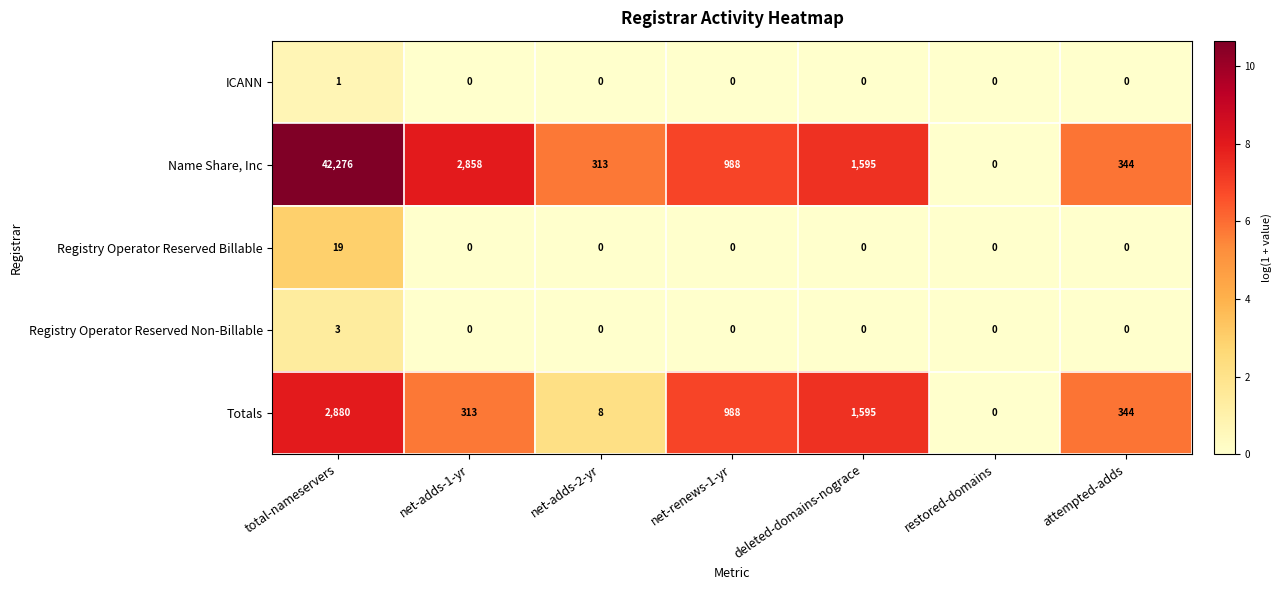

List the series in order of their peak value, lowest first.

ICANN, Registry Operator Reserved Non-Billable, Registry Operator Reserved Billable, Totals, Name Share, Inc